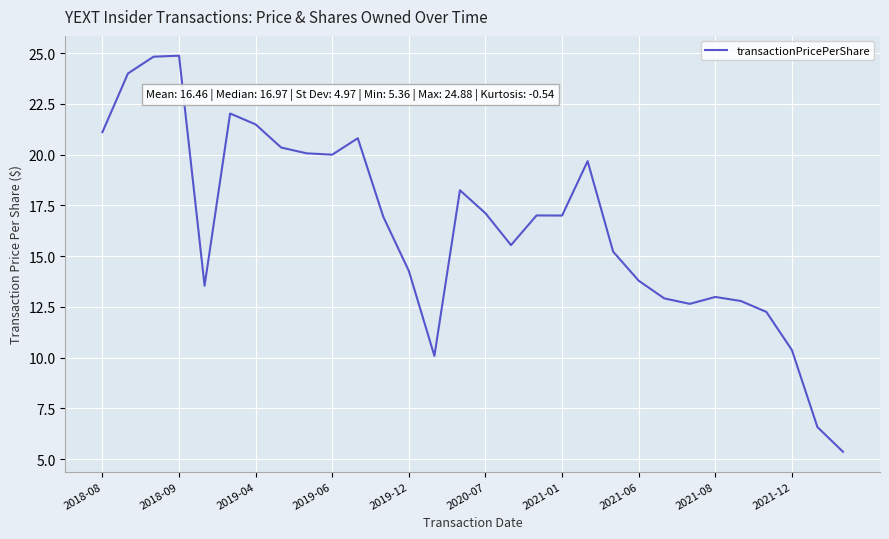

What is the smallest value displayed?

5.4